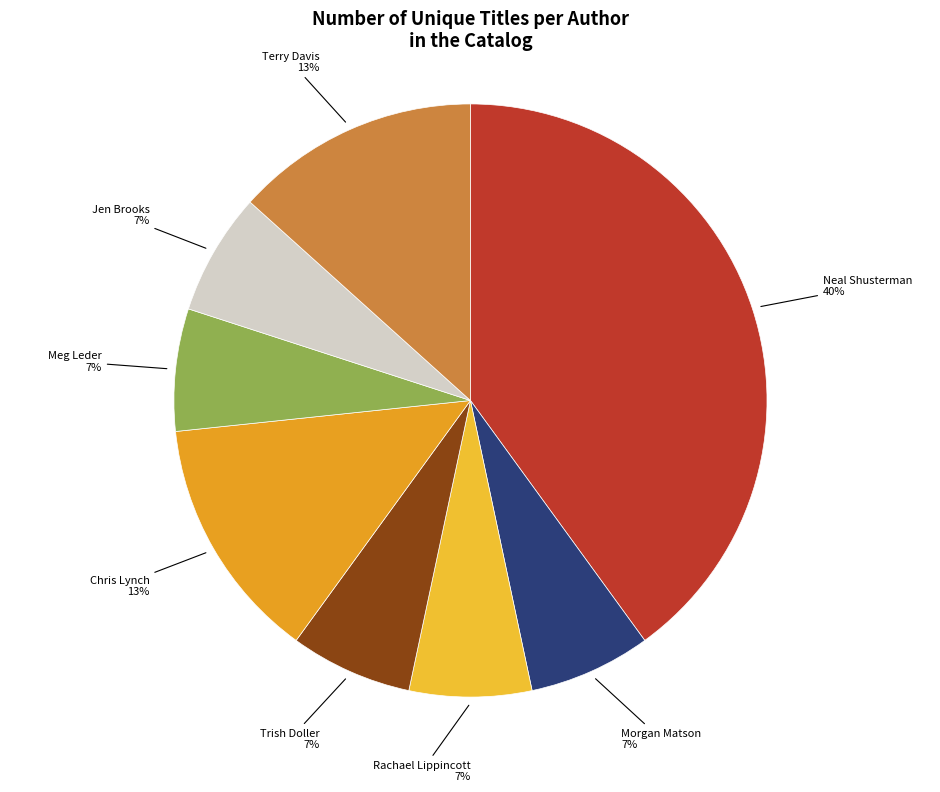

Is Rachael Lippincott the majority of the pie?

No